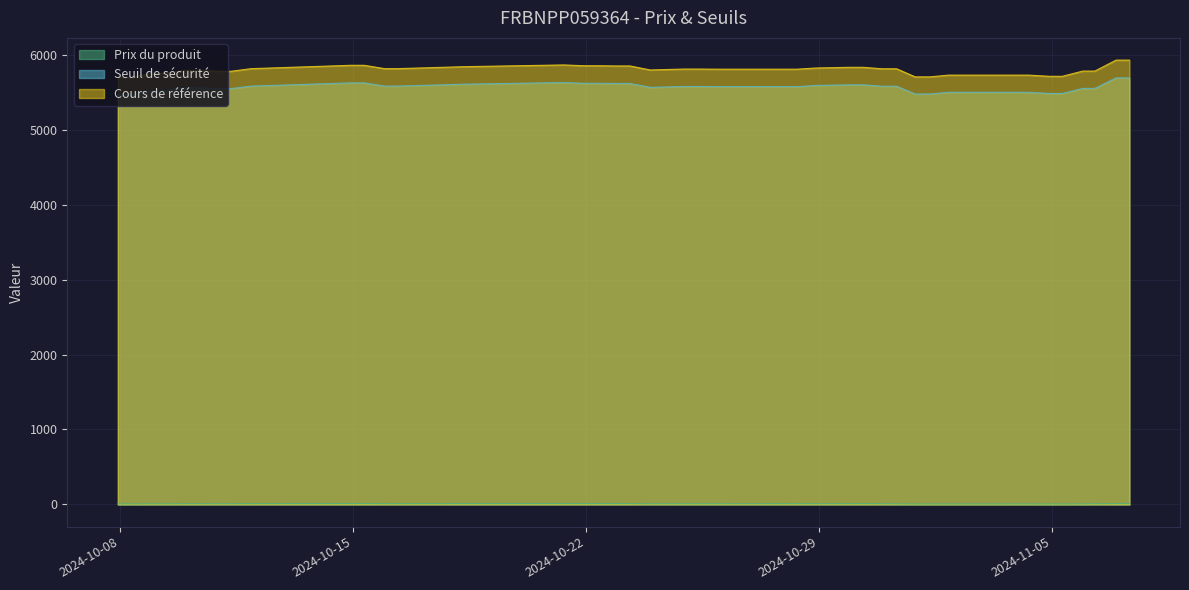

What is the maximum value shown in the chart?

5929.0